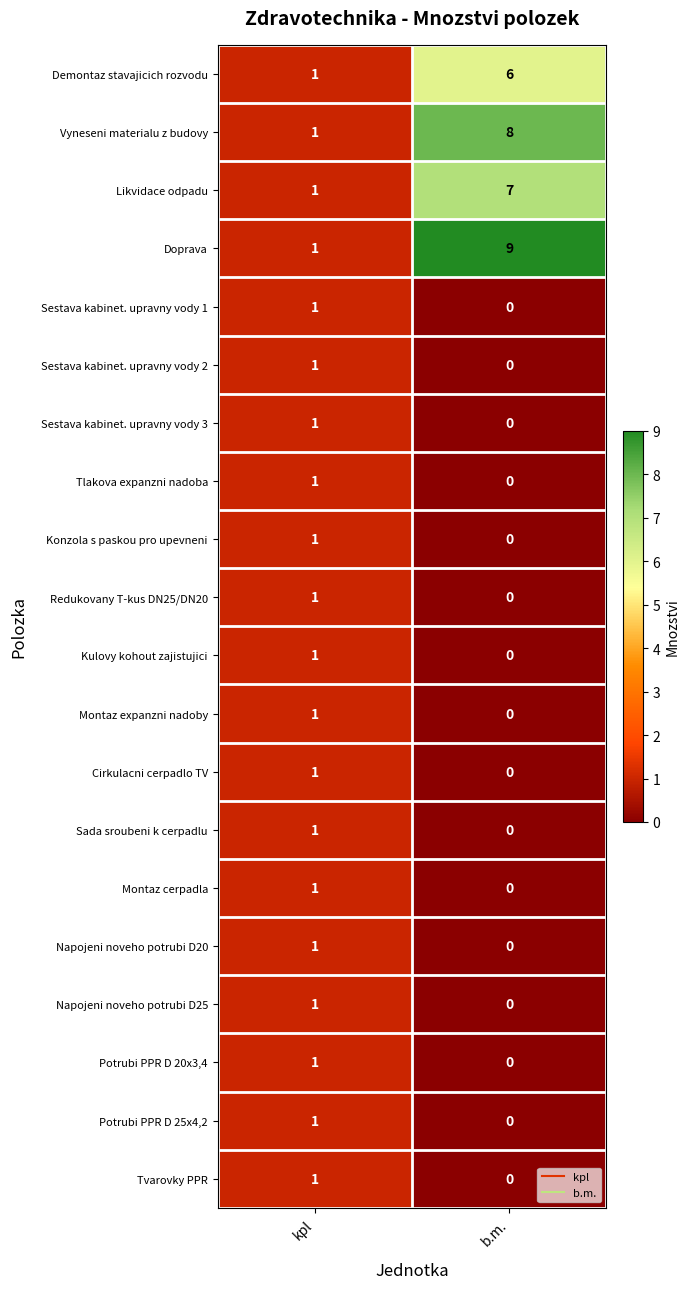

Count the number of categories in the chart.

2